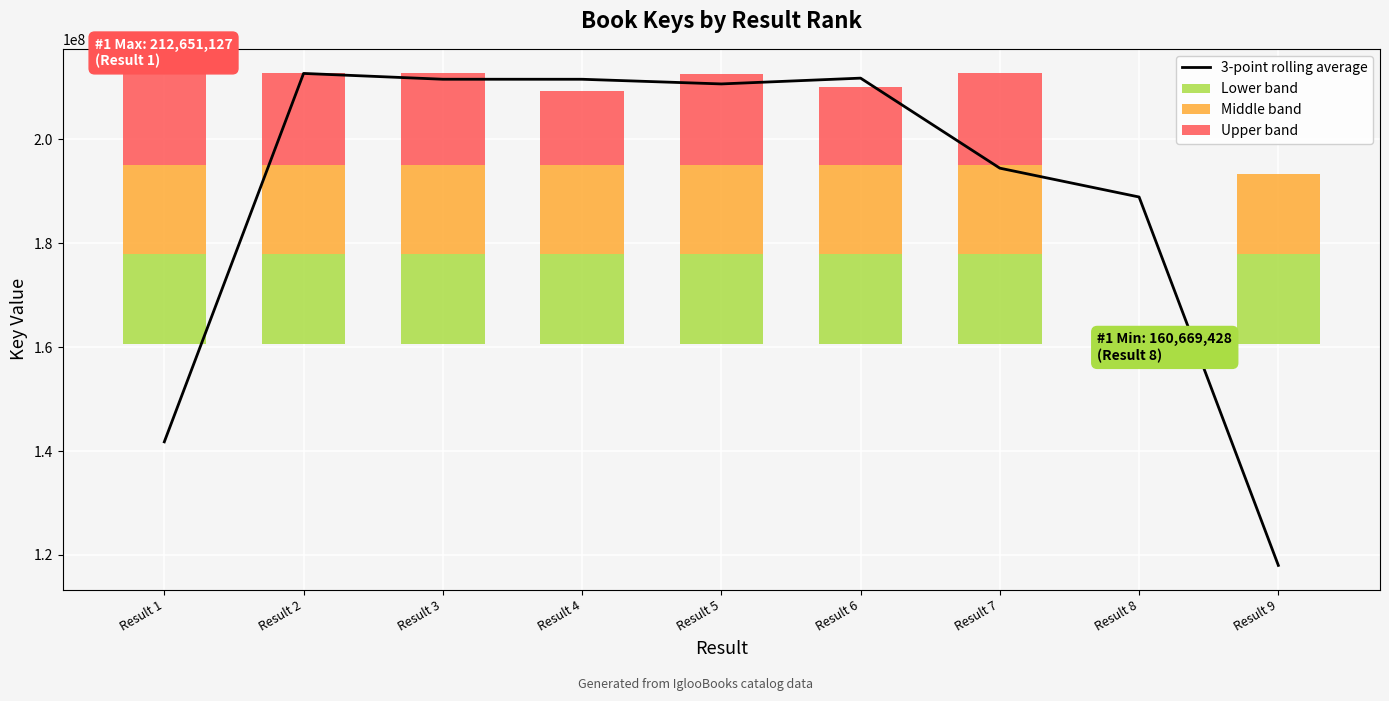

Rank the categories by Lower band value from highest to lowest.

Result 1, Result 2, Result 3, Result 4, Result 5, Result 6, Result 7, Result 9, Result 8